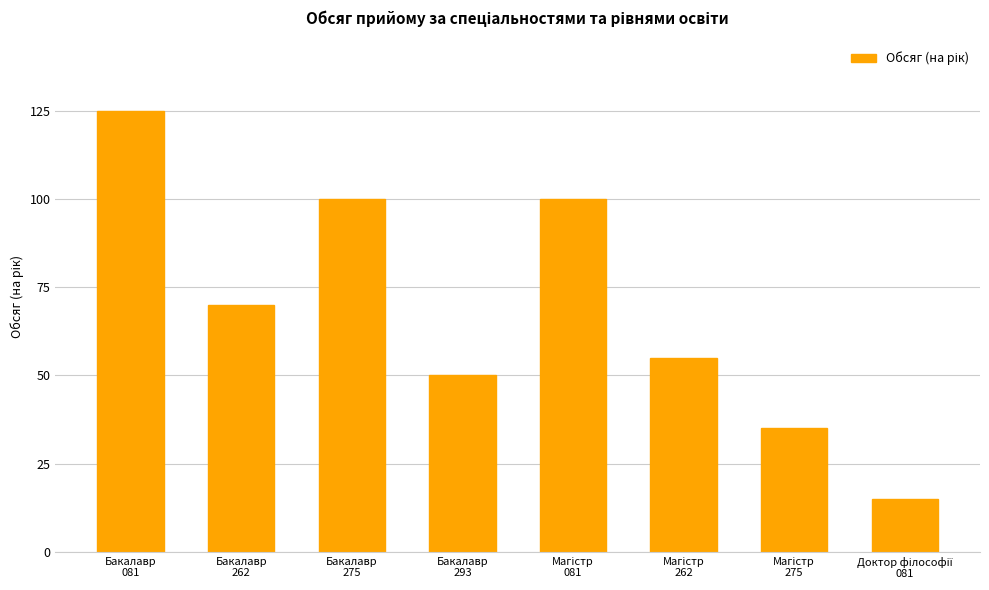

What is the value of the 6th bar from the left?

55